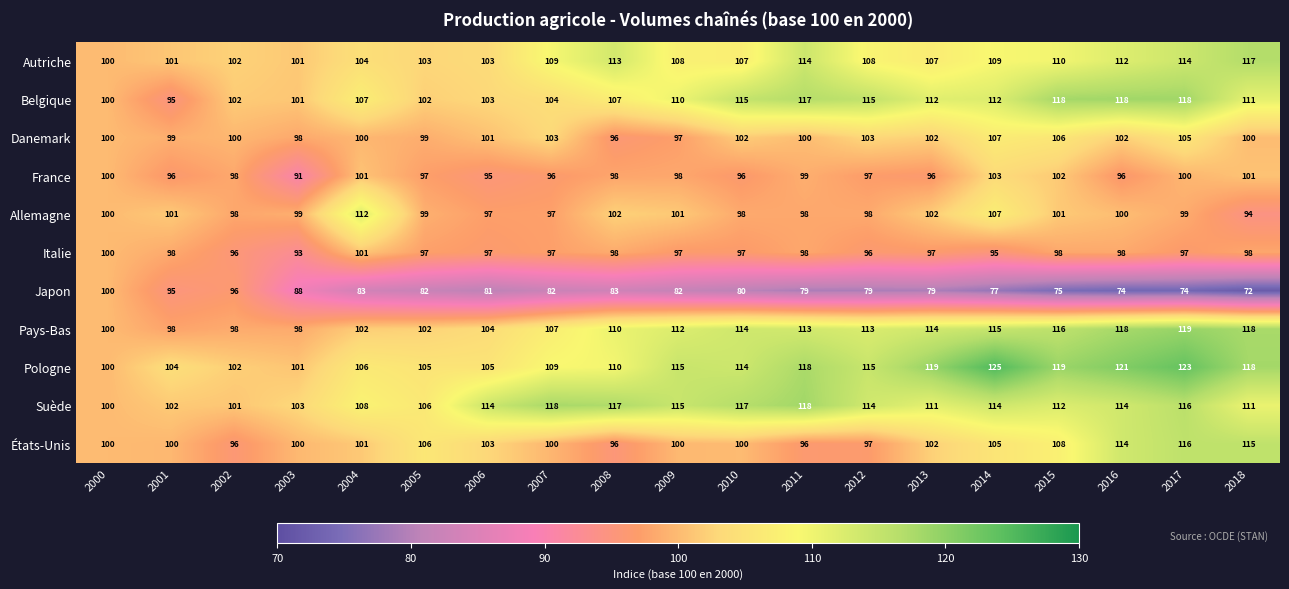

What value does the Japon series have at 2011?

79